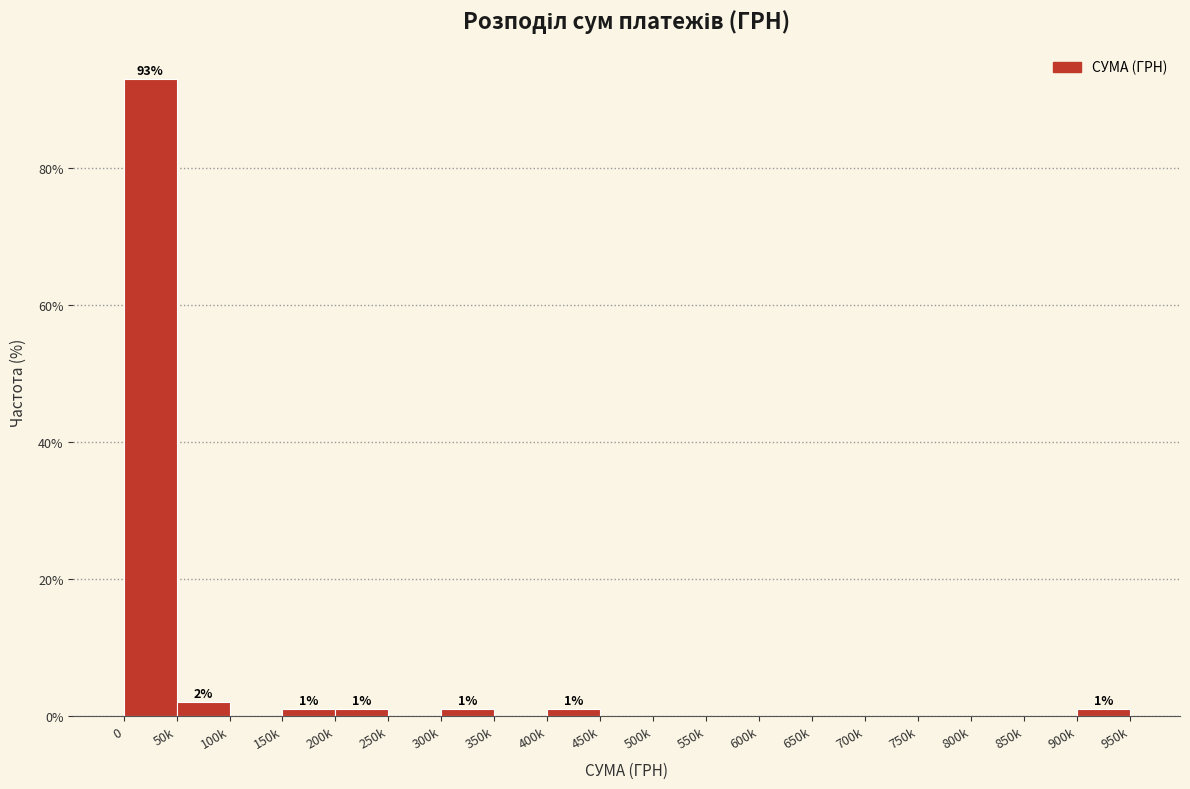

Reading left to right, list all the values displayed in this chart.

0=92.9	50k=2.0	100k=0.0	150k=1.0	200k=1.0	250k=0.0	300k=1.0	350k=0.0	400k=1.0	450k=0.0	500k=0.0	550k=0.0	600k=0.0	650k=0.0	700k=0.0	750k=0.0	800k=0.0	850k=0.0	900k=1.0